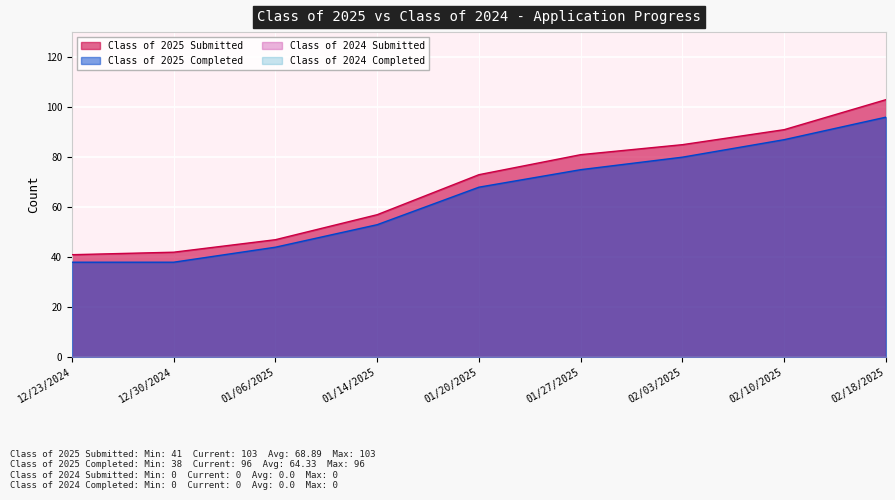

What is the difference between the highest and lowest values at 01/14/2025?

4